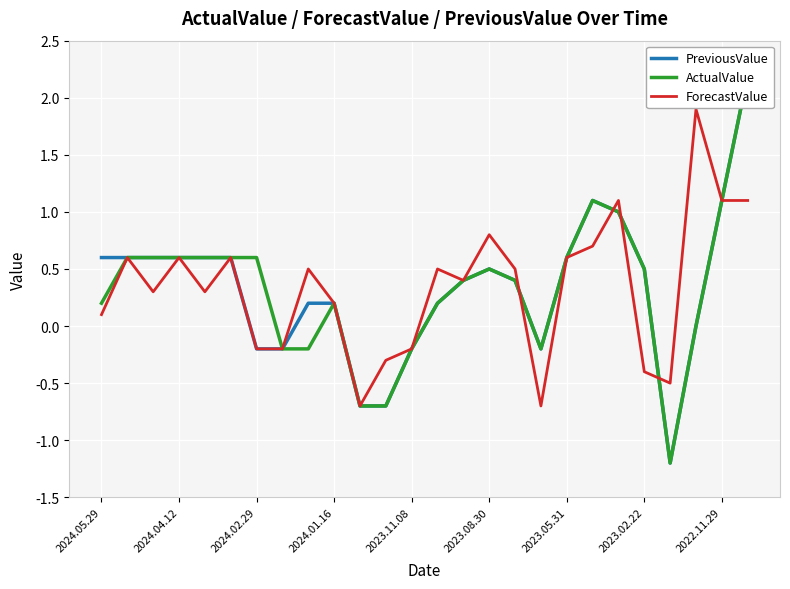

The ForecastValue series shows 1.0 at 2024.04.12. True or false?

False